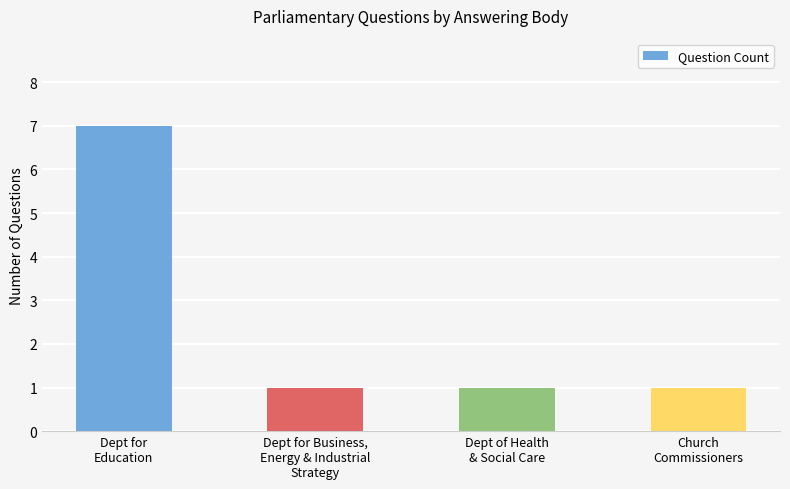

What is the label of the 1st bar from the right?

Church
Commissioners